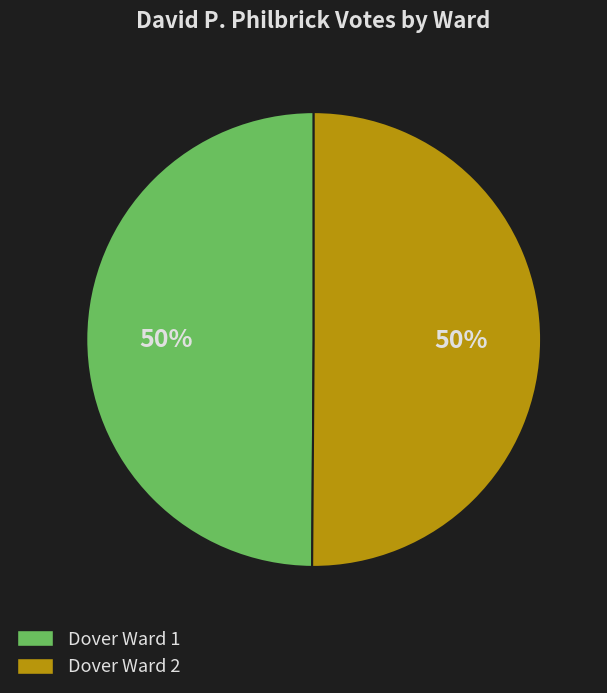

Do Dover Ward 2 and Dover Ward 1 together represent more than half of the pie?

Yes